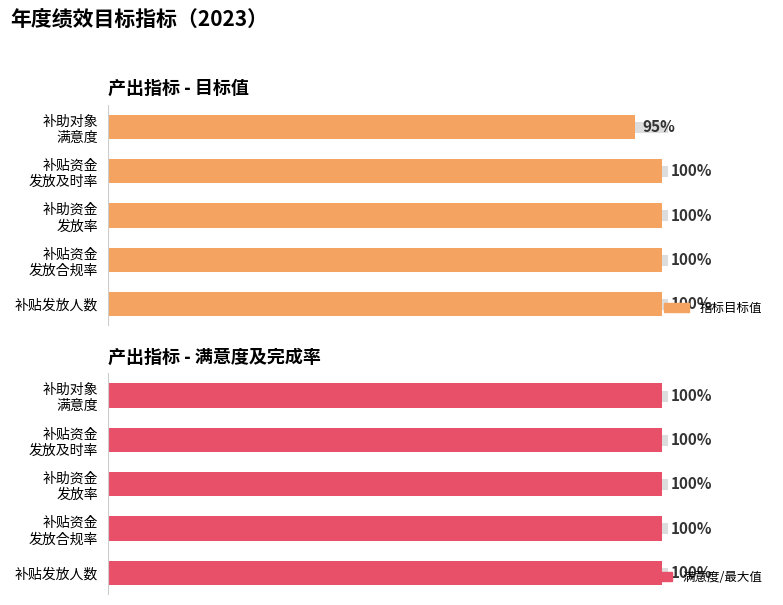

Which series has the widest spread of values?

指标目标值